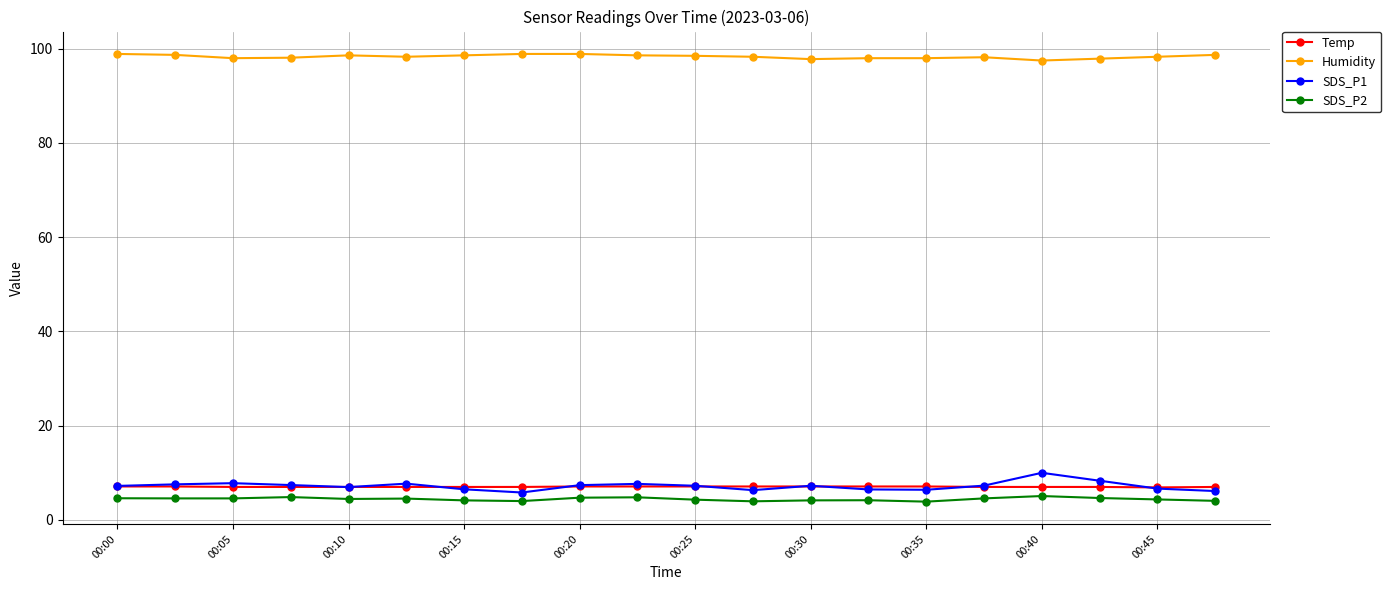

What is the difference between the second highest and minimum values in the SDS_P1 series?

2.5